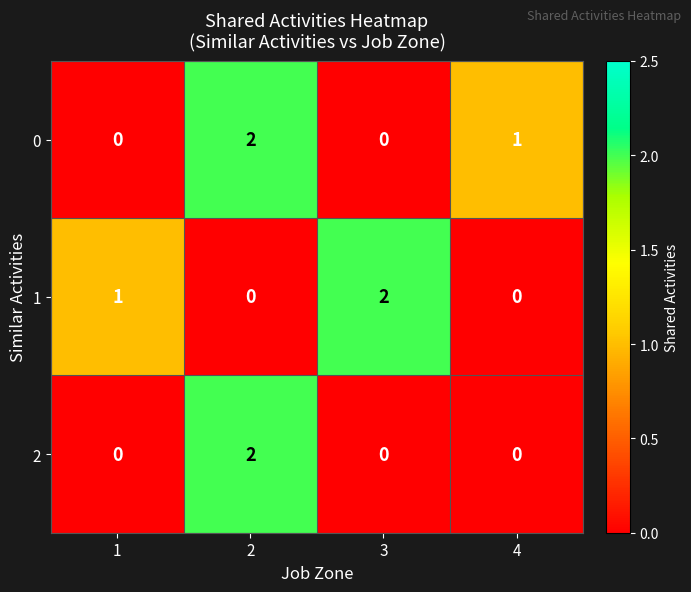

Count the 0 values in the range 0 to 2.

4